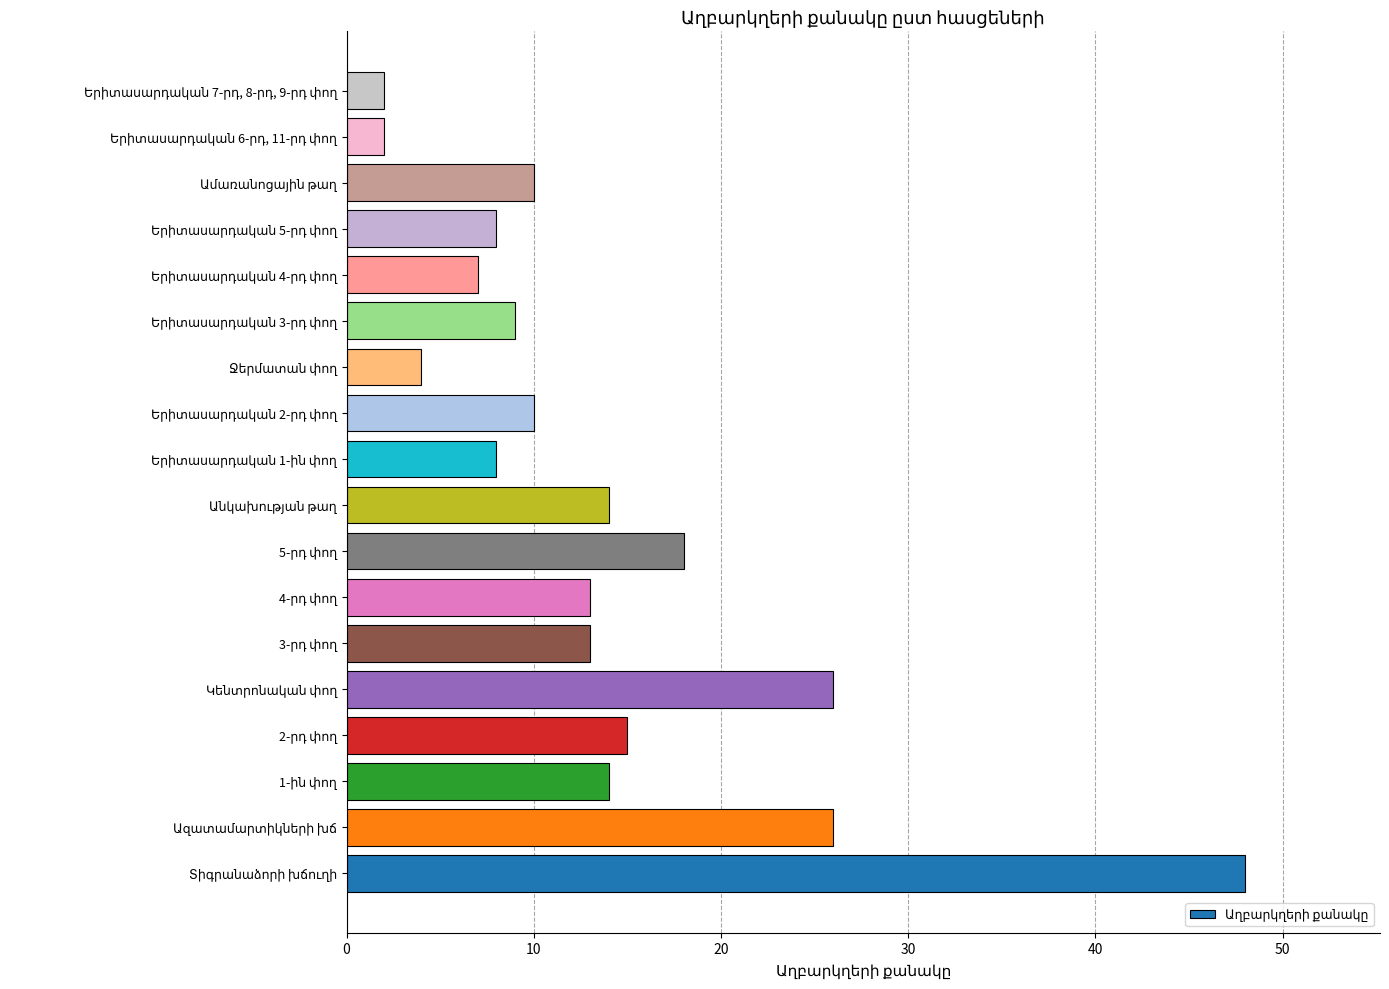

What is the minimum value shown in the chart?

2